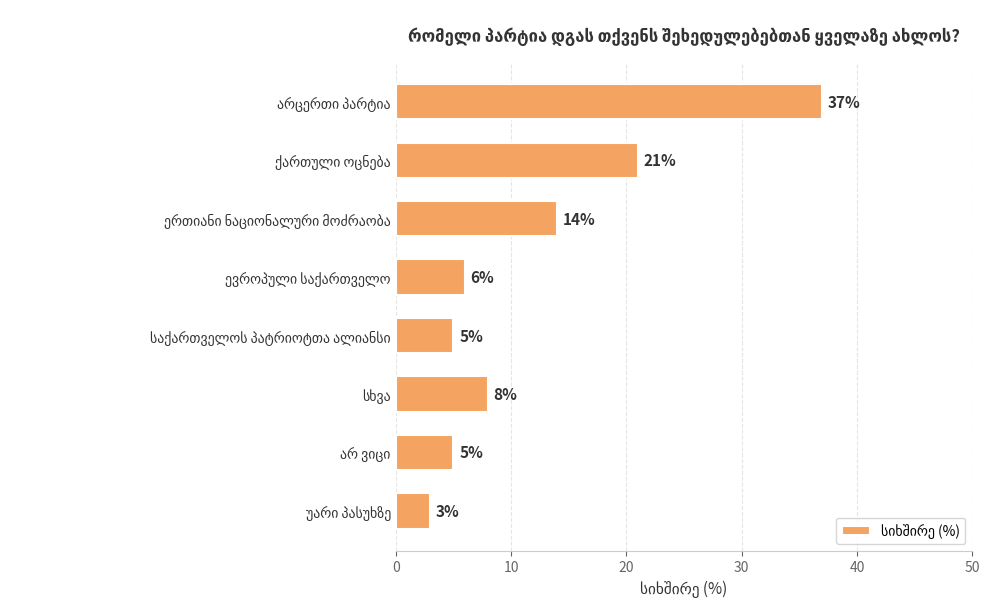

What is the value of the 3rd bar from the top?

14